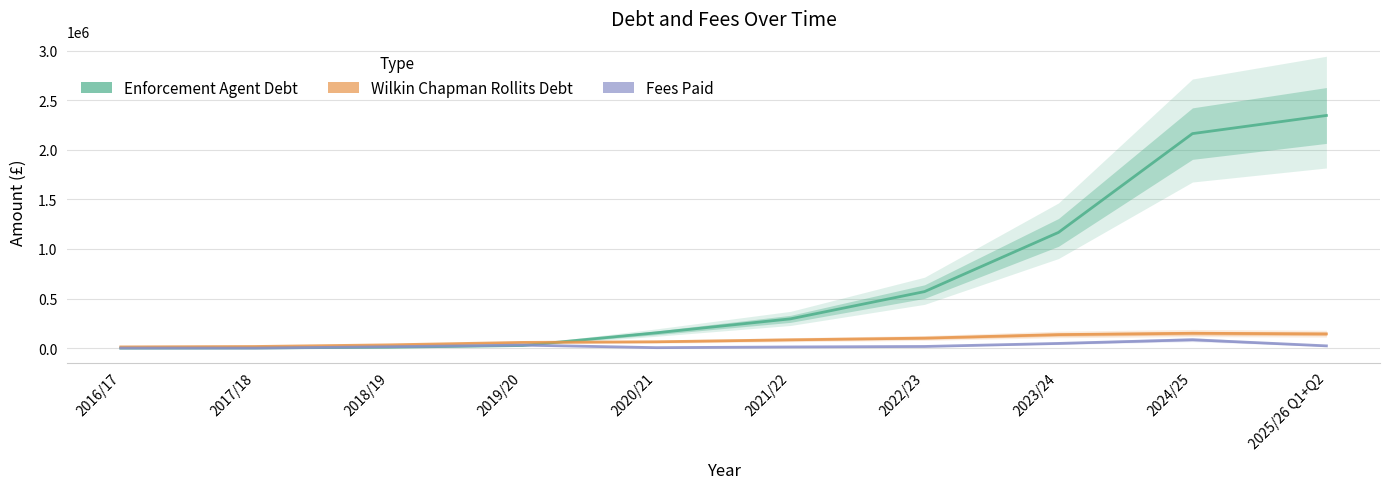

What is the difference between the highest and lowest values at 2023/24?

1118927.8